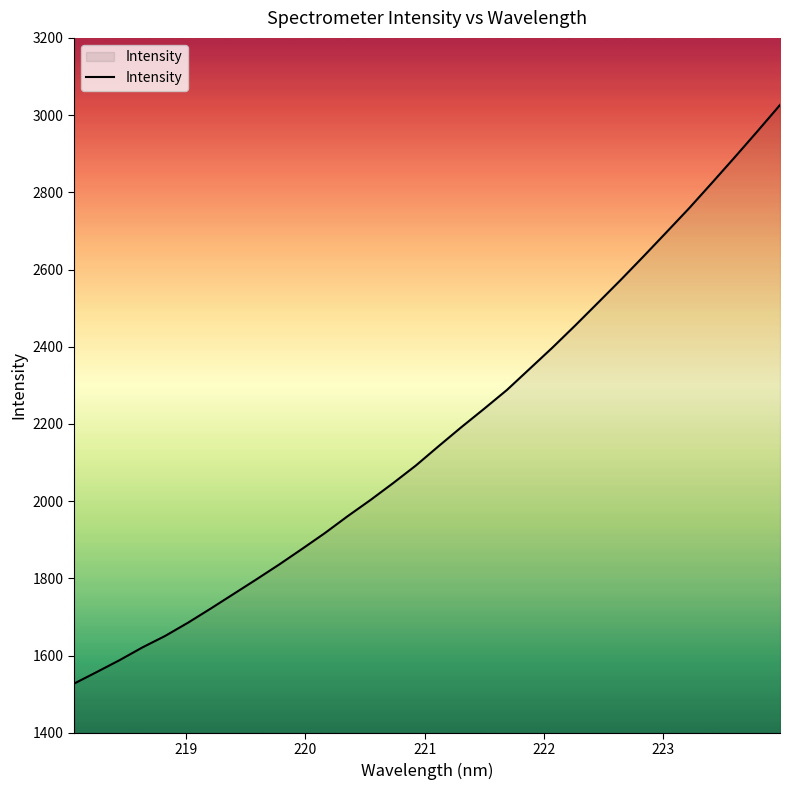

Does the chart have visible grid lines?

No